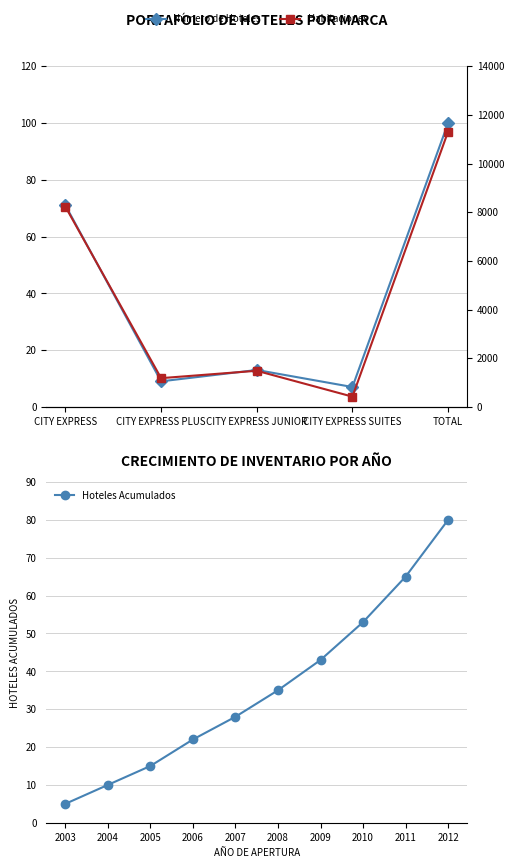

What is the difference between the Habitaciones values at CITY EXPRESS and CITY EXPRESS JUNIOR?

6743